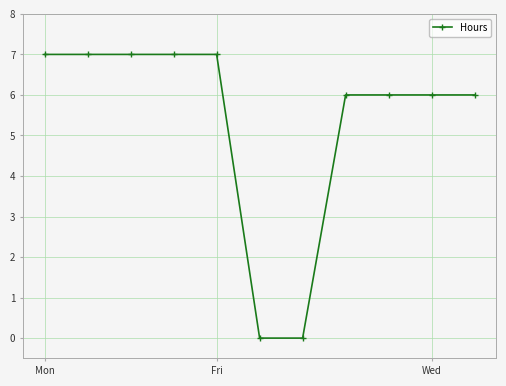

What is the maximum value shown in the chart?

7